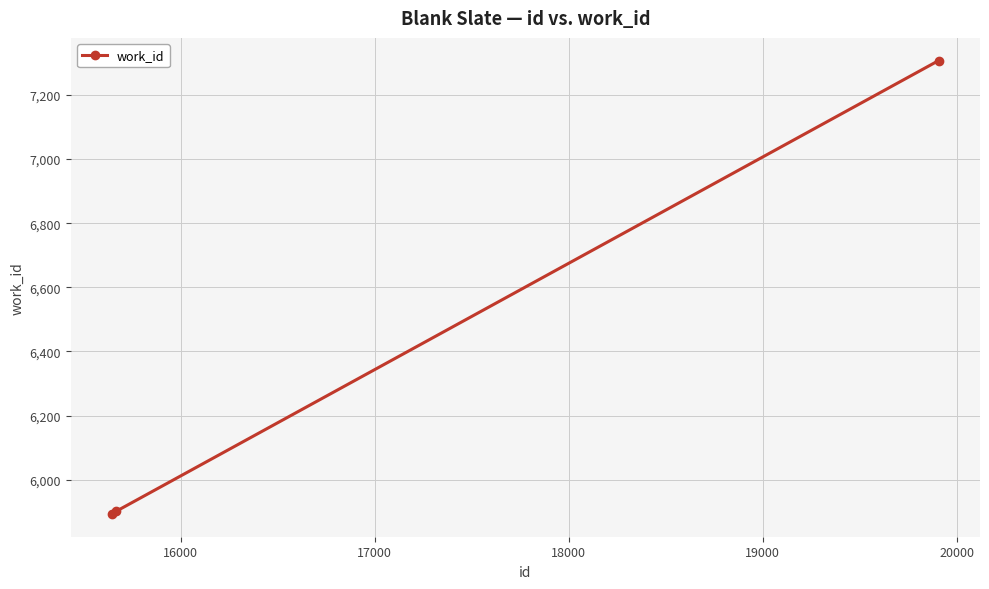

Does the chart have visible grid lines?

Yes